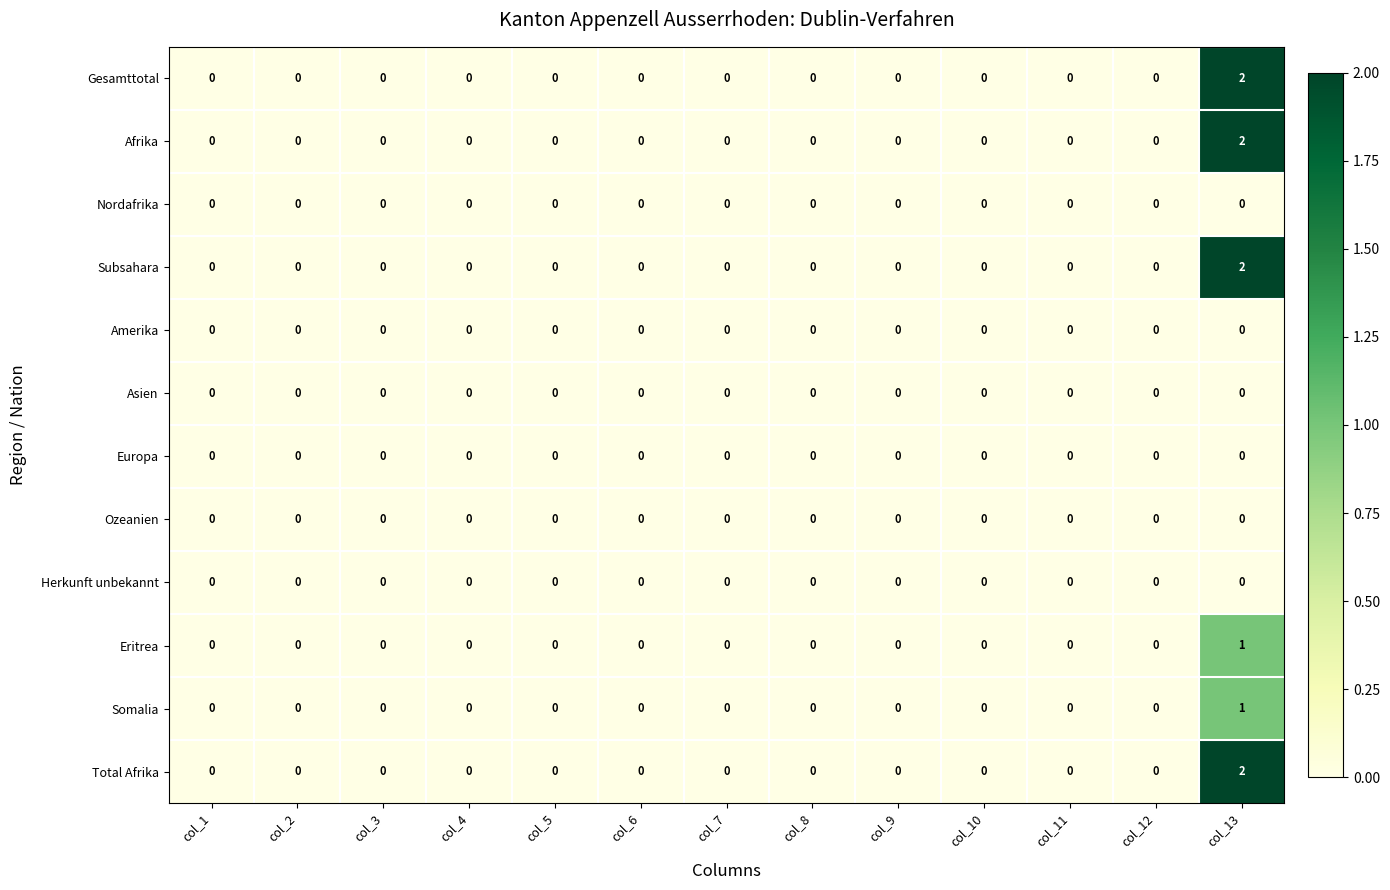

Is it true that Gesamttotal equals 0 at col_8?

True